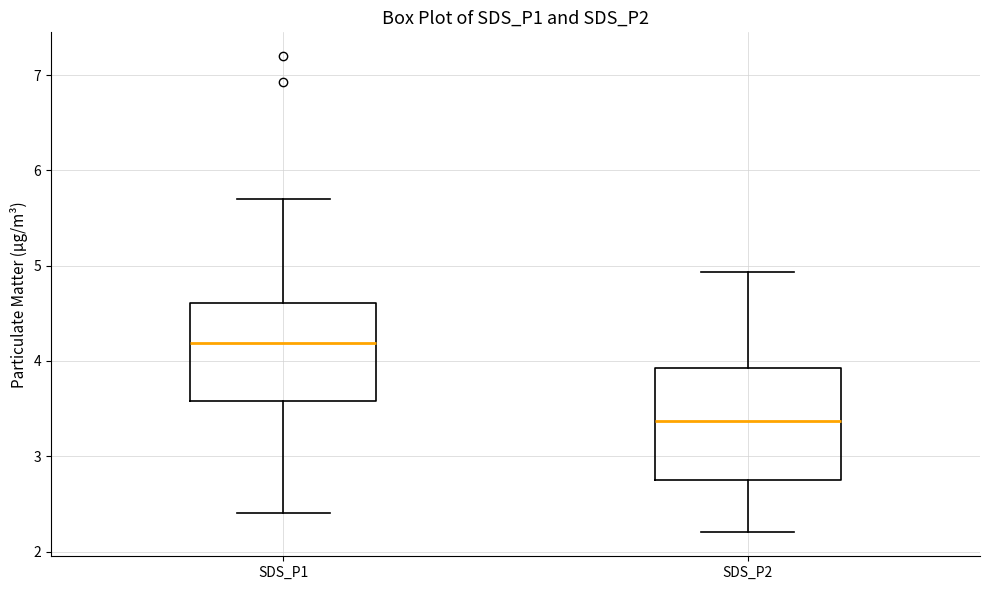

Reading left to right, read every box against the y-axis: the position of its median line, the range the box covers, and the ends of its whiskers. The values are not printed on the chart, so give them approximately, as read against the axis.

SDS_P1: median 4.2, box 3.6 to 4.6, whiskers 2.4 to 5.7
SDS_P2: median 3.4, box 2.8 to 3.9, whiskers 2.2 to 4.9